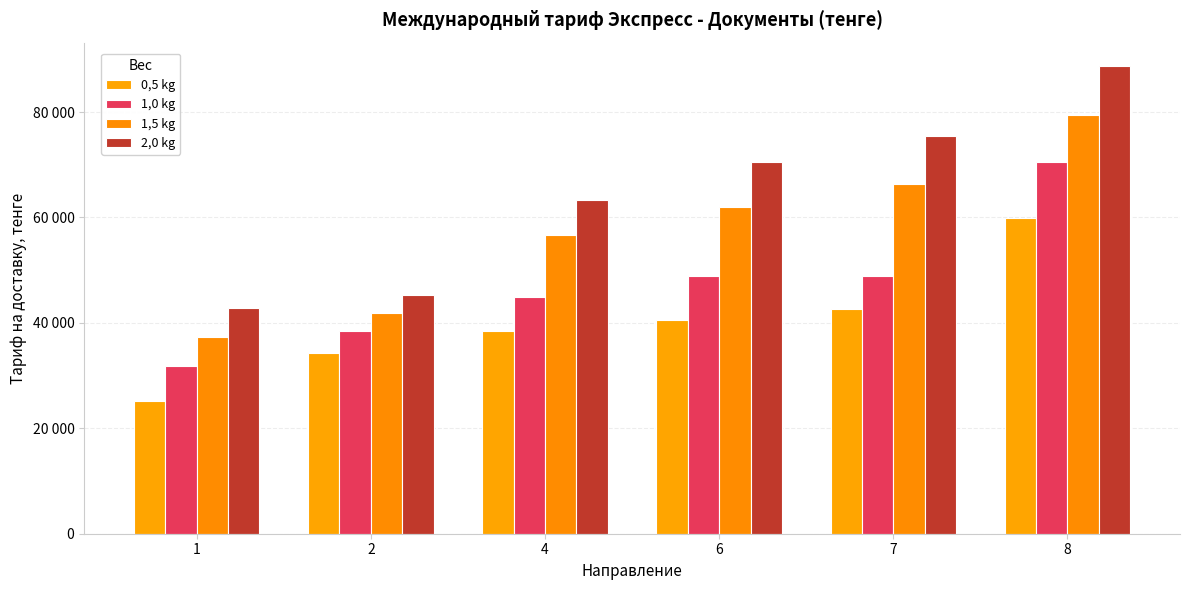

What is the sum of all 1,0 kg values?

283581.2